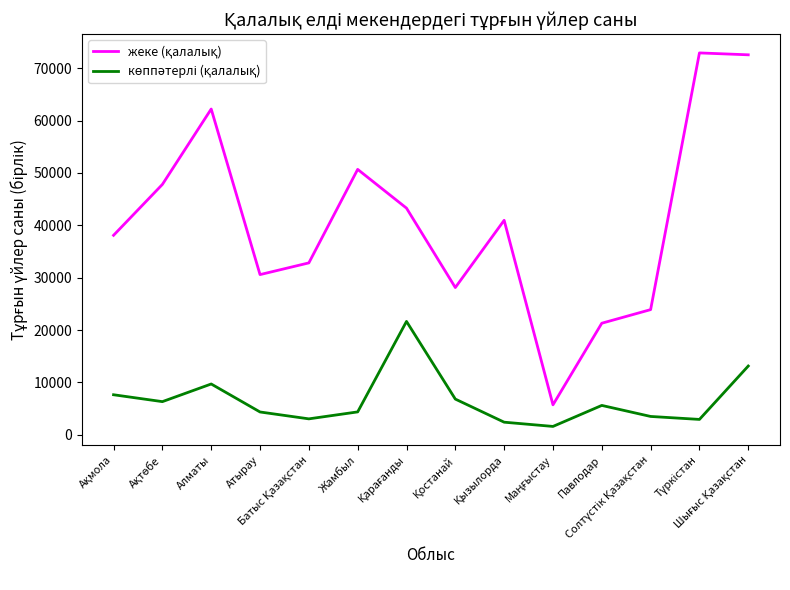

What is the greatest value displayed?

72917